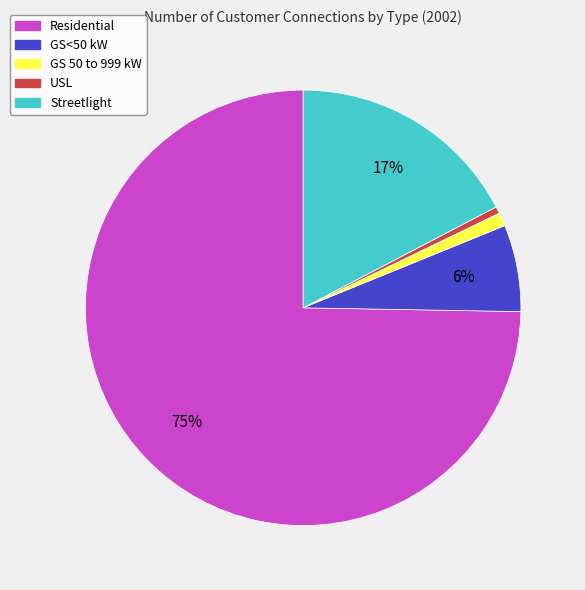

True or false: GS 50 to 999 kW accounts for 11% of the total.

False